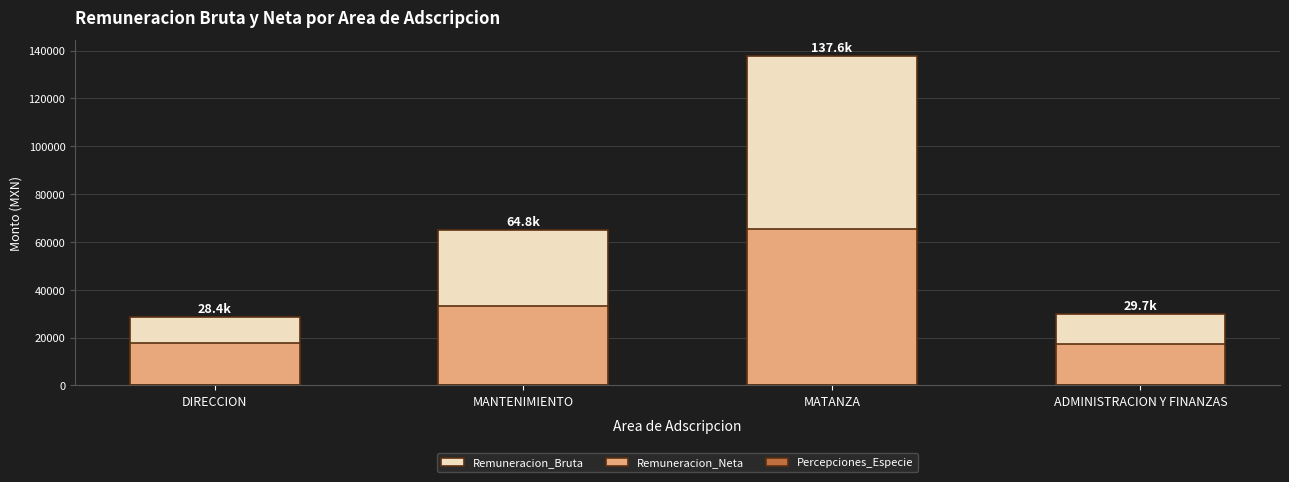

What is the label of the 1st bar from the left?

DIRECCION